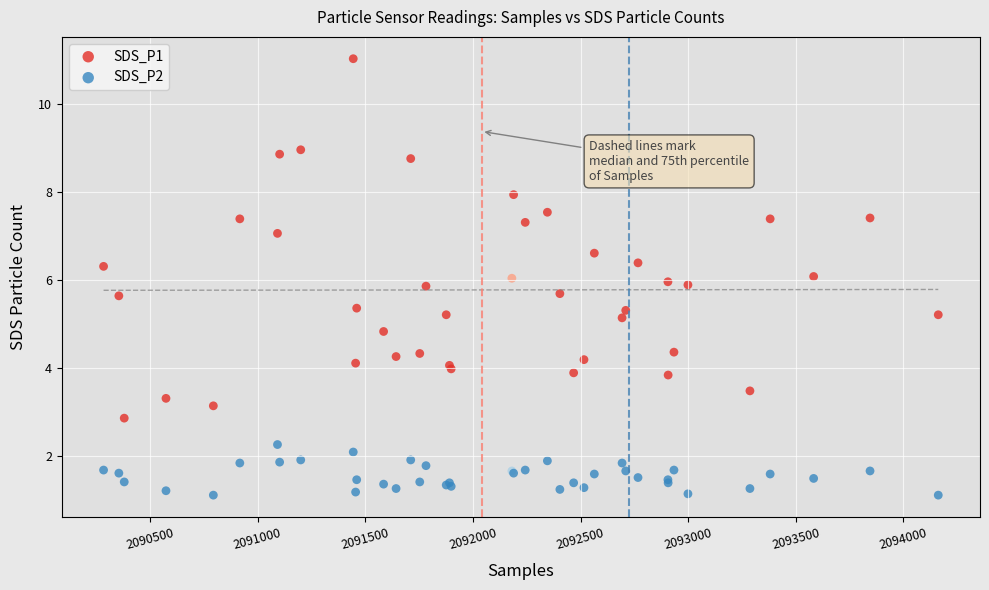

What are all the series names shown in the legend?

SDS_P1, SDS_P2